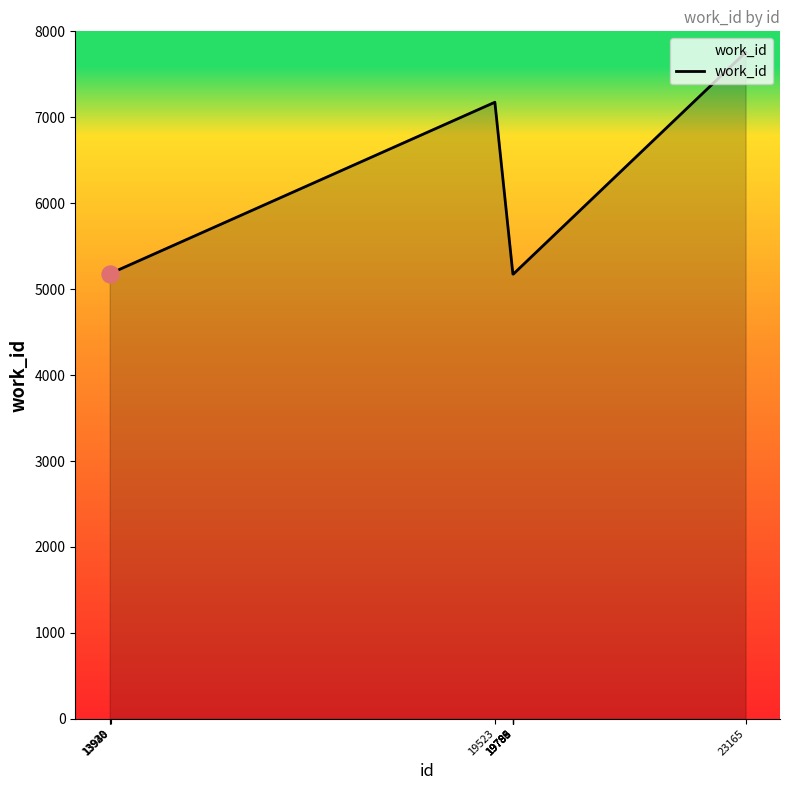

Between 19785 and 19523, which is larger?

19523